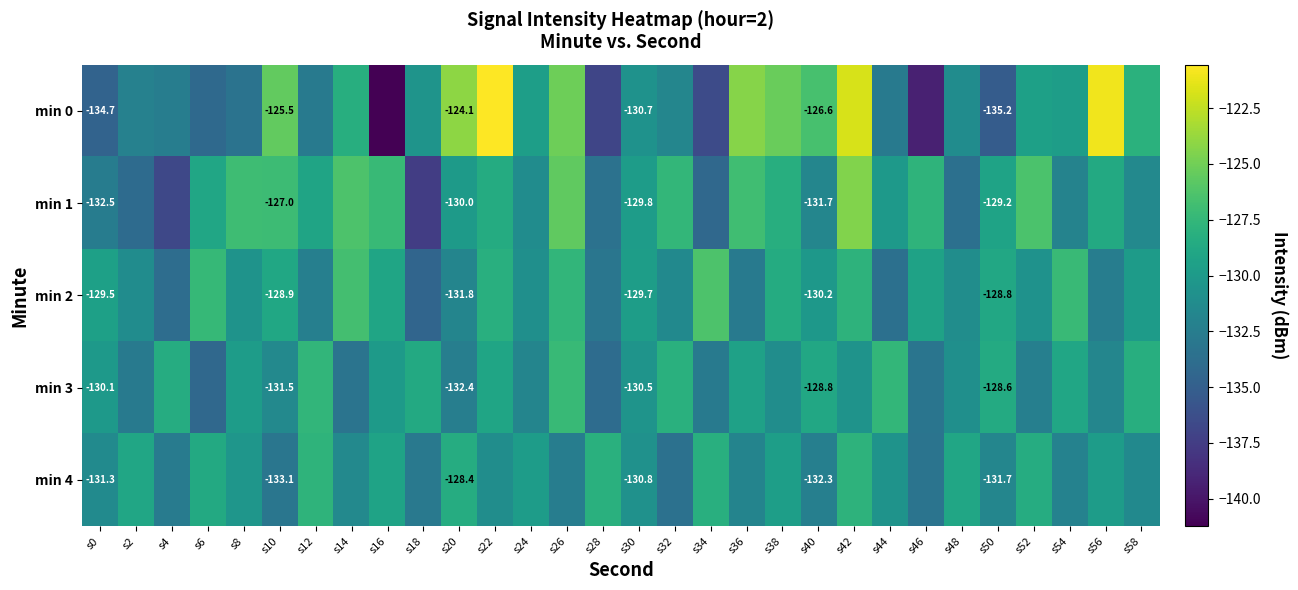

What is the difference between the min 2 values at s40 and s24?

0.7